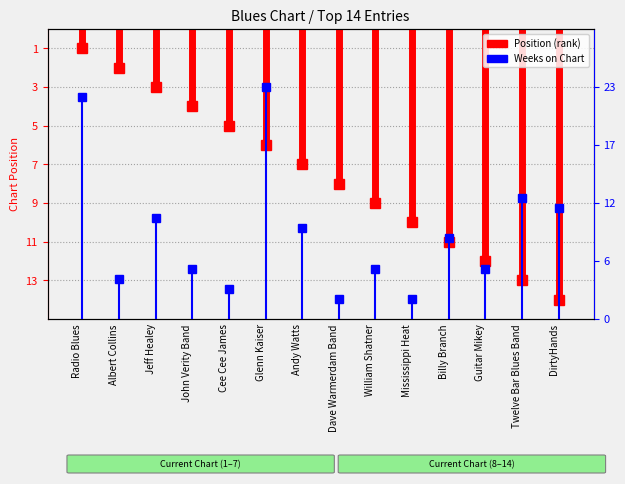

The value at Twelve Bar Blues Band is 18. True or false?

False